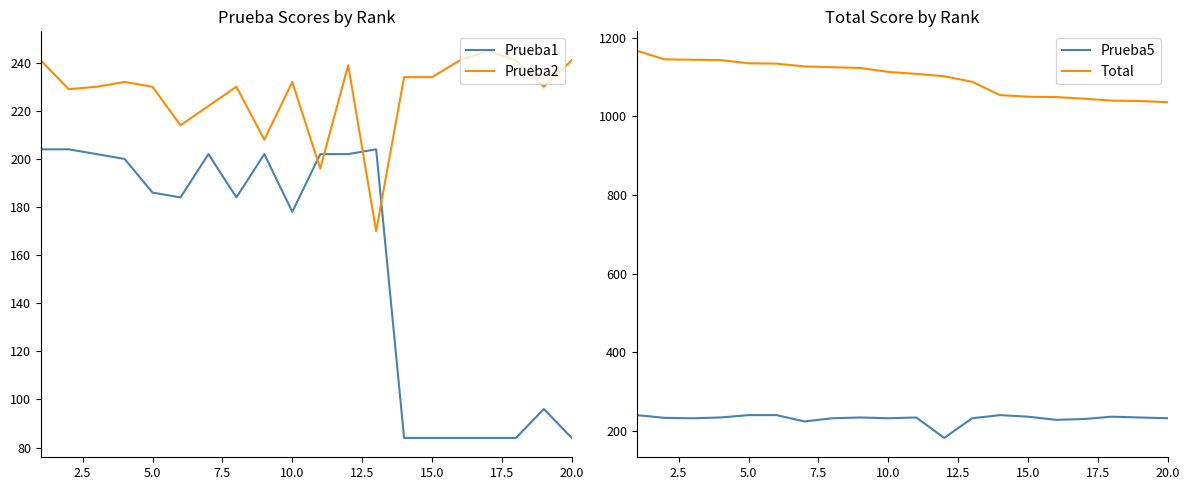

What are all the series names shown in the legend?

Prueba1, Prueba2, Prueba5, Total